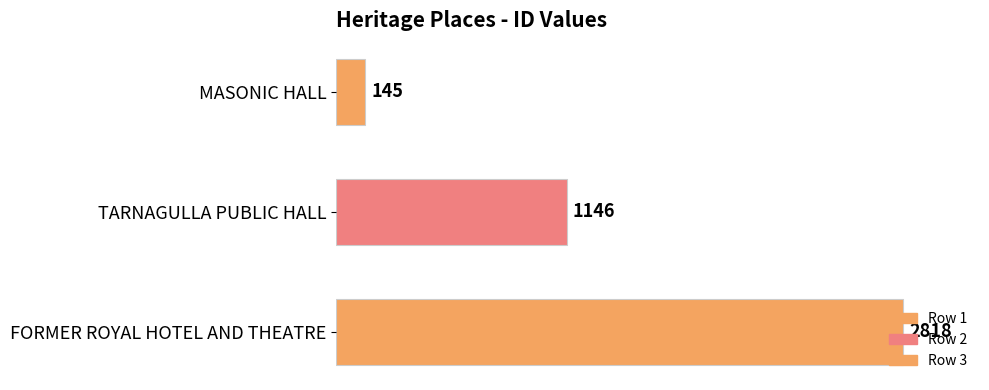

Rank the categories by value from highest to lowest.

FORMER ROYAL HOTEL AND THEATRE, TARNAGULLA PUBLIC HALL, MASONIC HALL